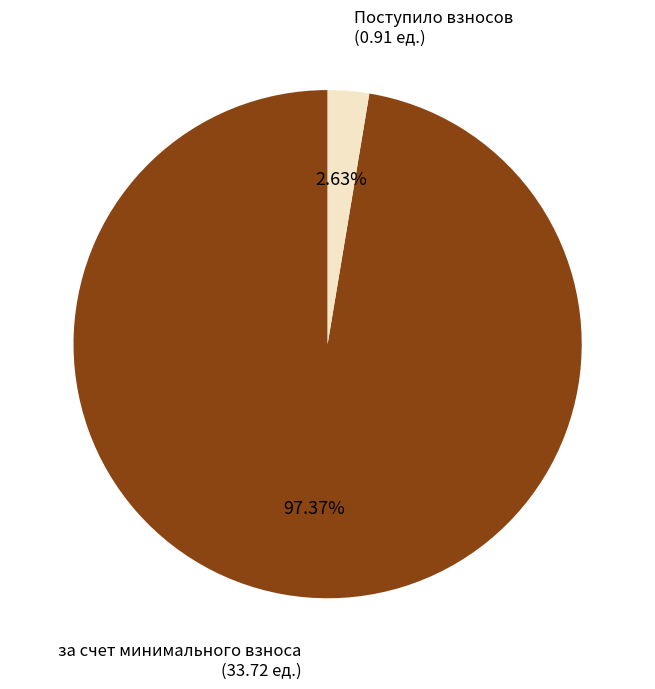

Is there any slice that represents more than half of the pie?

Yes